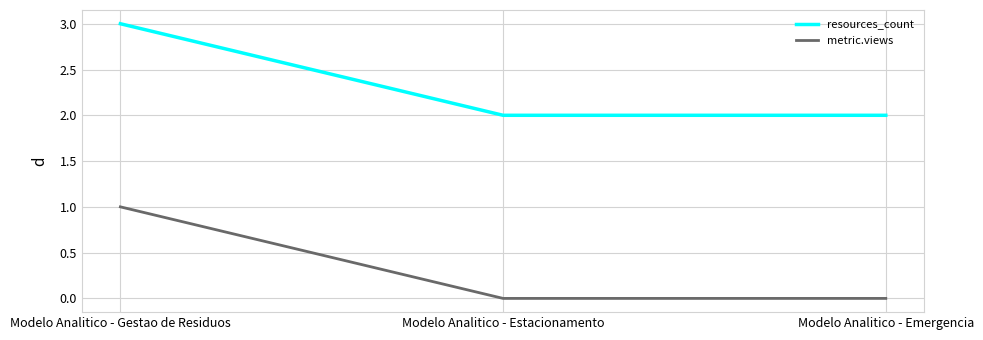

What position from the right is Modelo Analitico - Estacionamento?

2